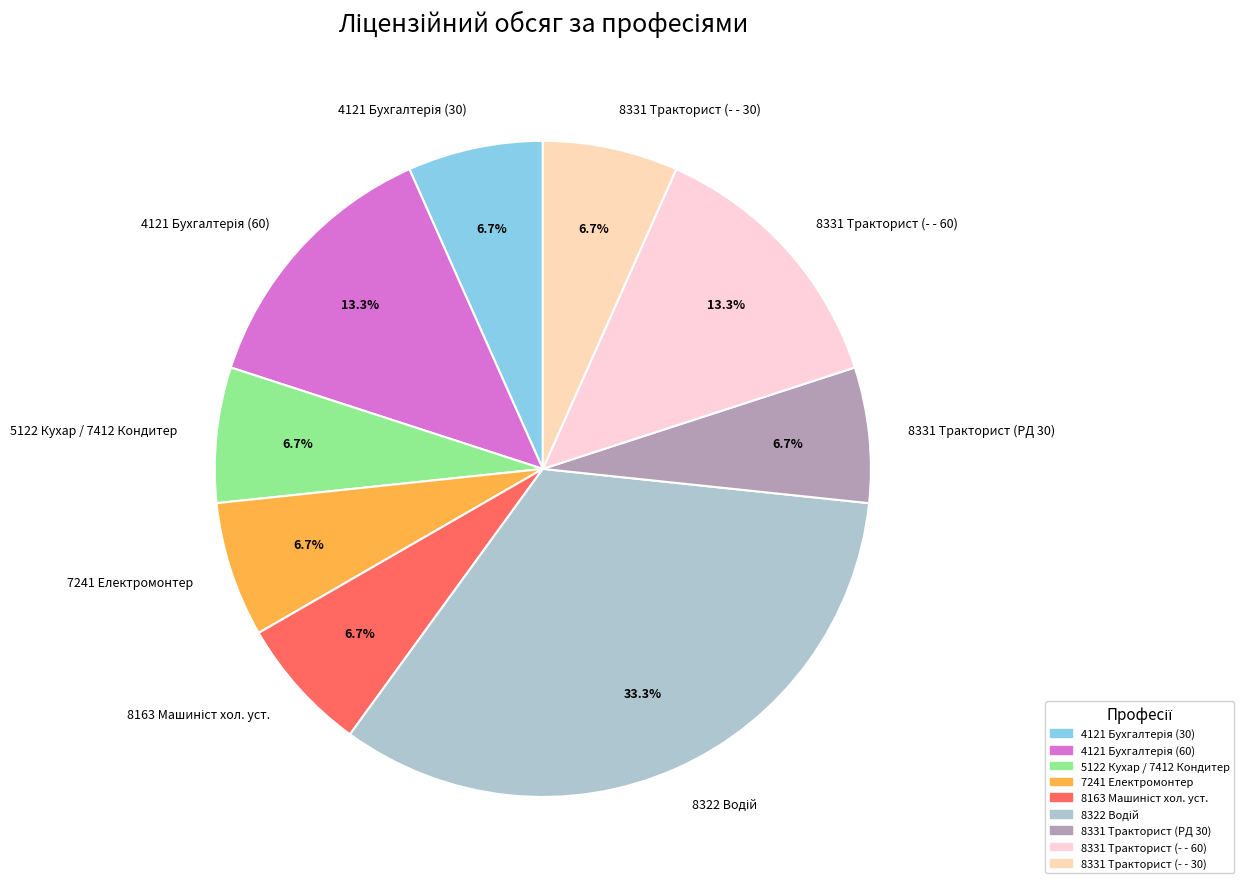

Does 8331 Тракторист (PД 30) represent more than half of the total?

No